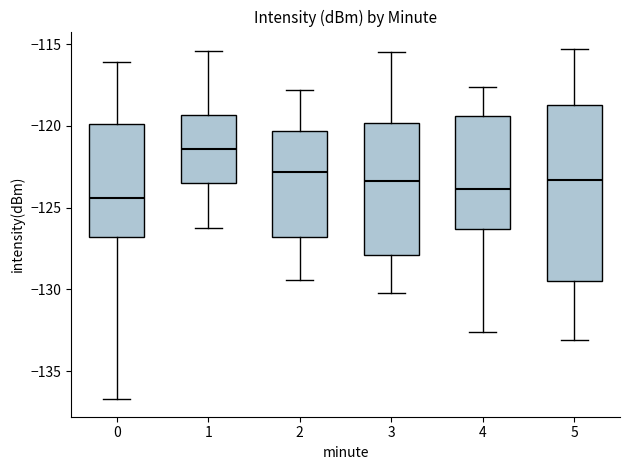

Which box's median line is the lowest?

0